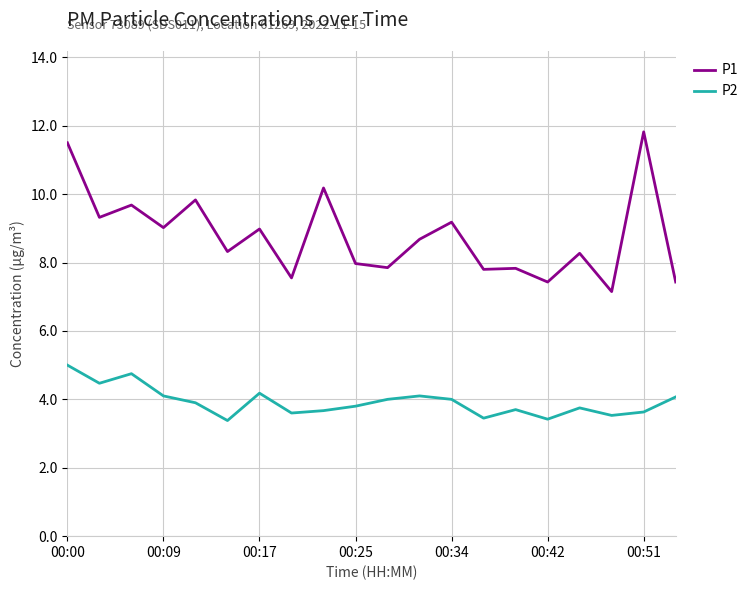

True or false: P1 and P2 cross at least once.

False